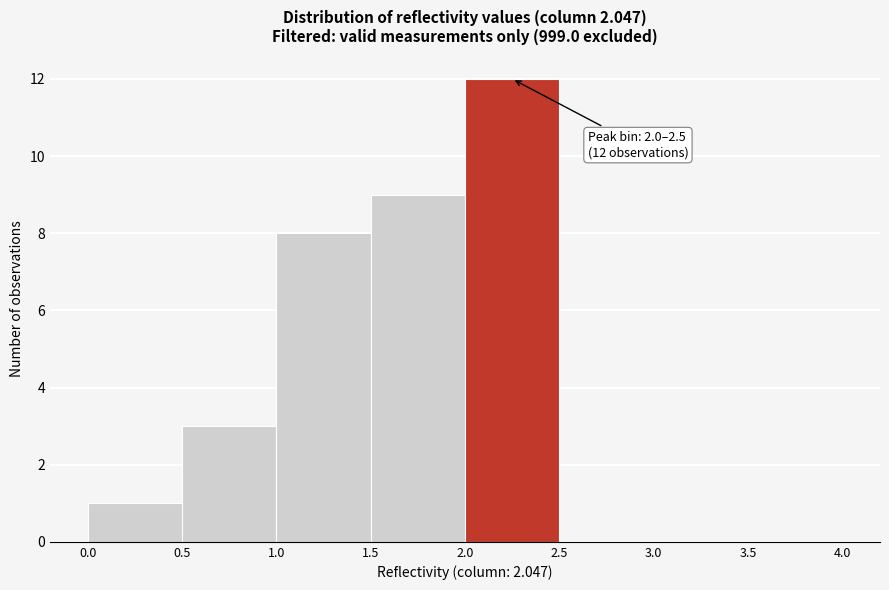

Over which range of the x-axis is the bar tallest?

2.0 to 2.5